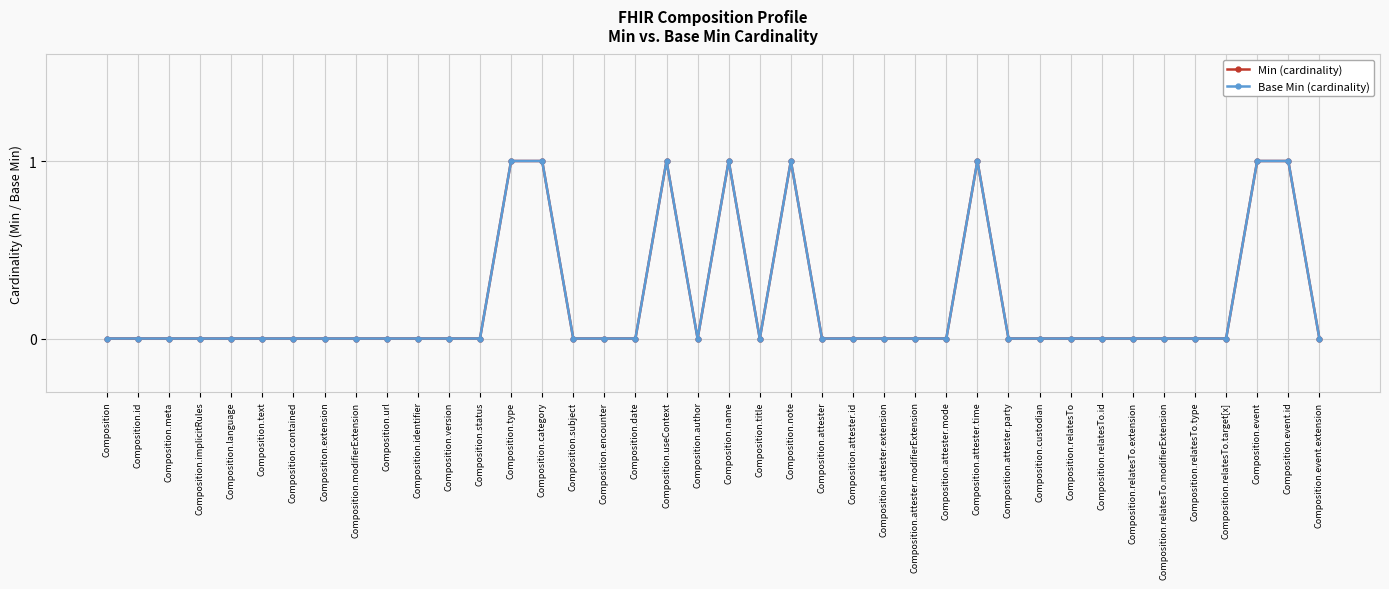

Does the chart have visible grid lines?

Yes